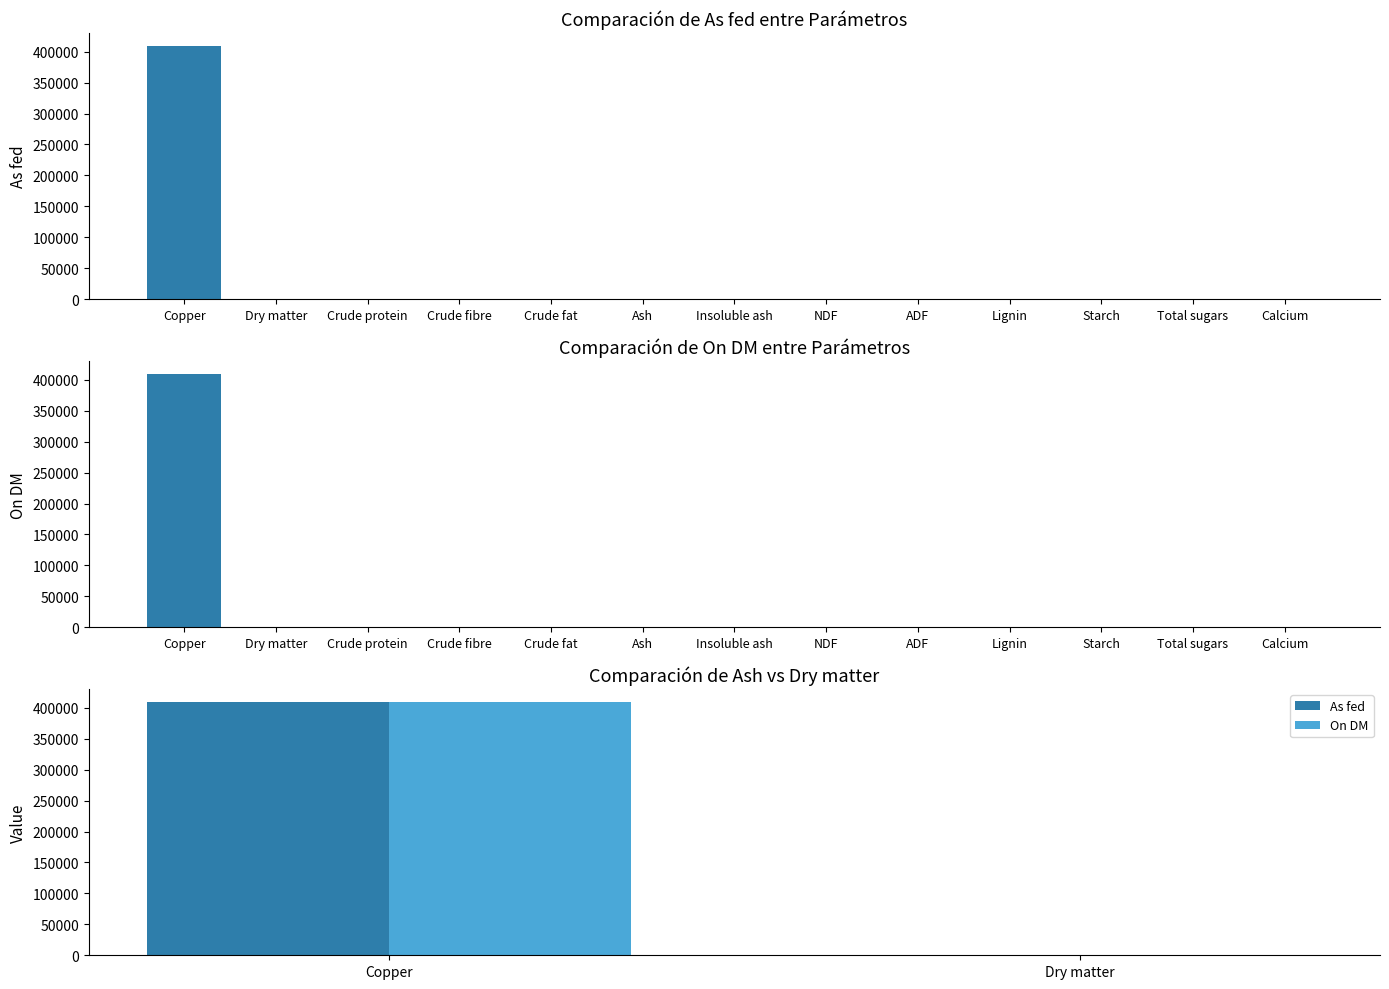

Between Dry matter and Copper, which is larger?

Copper